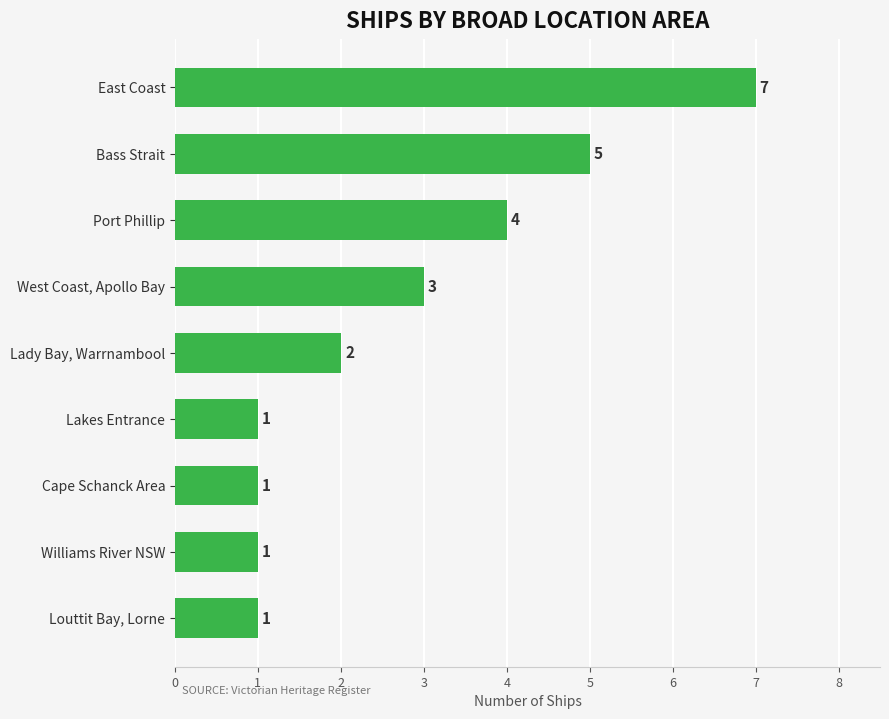

How many values are between 1 and 4?

7